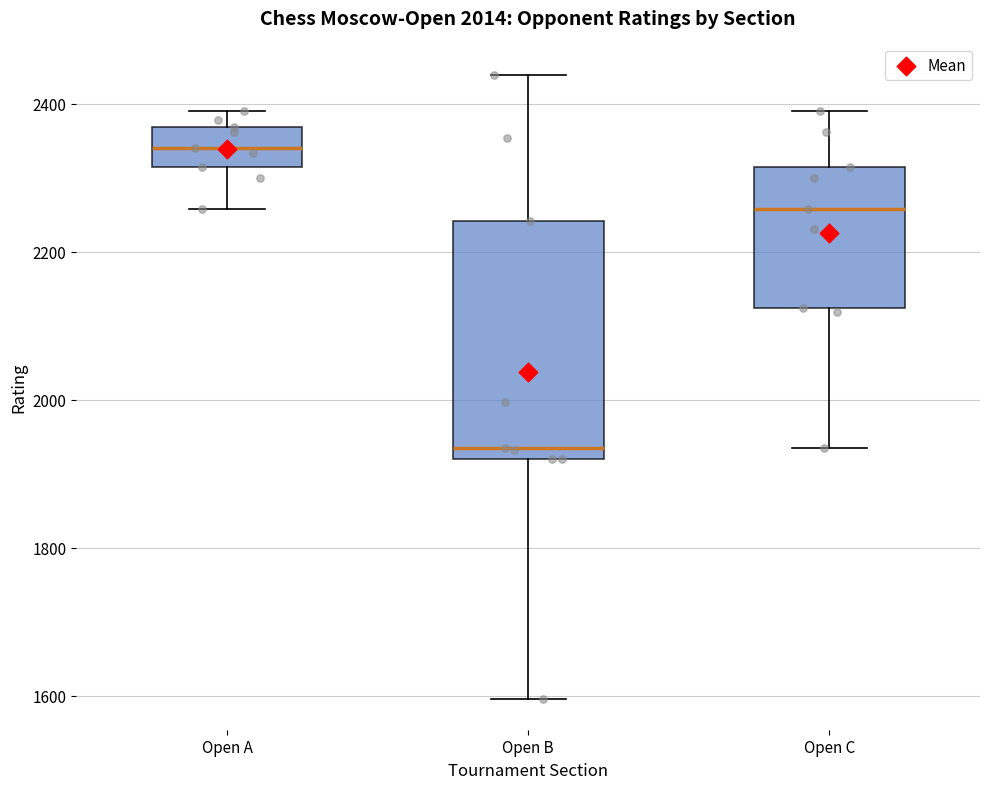

Comparing the boxes themselves (not the whiskers), which one is the tallest?

Open B